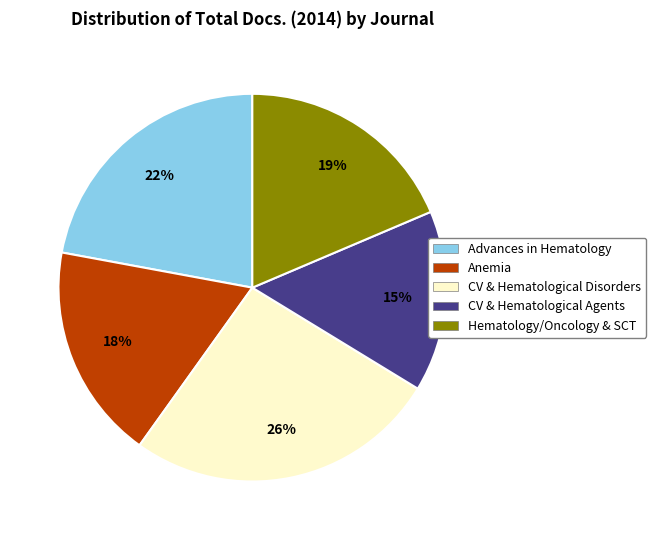

To the nearest percent, what is the difference between the largest and smallest slice percentages?

11%